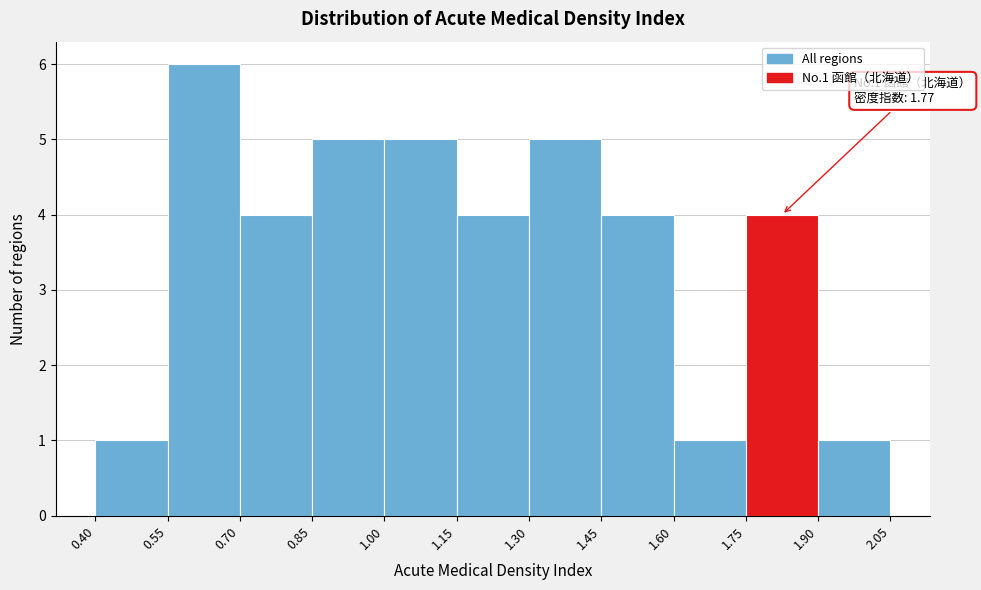

Which range on the x-axis has the tallest bar?

0.55 to 0.70